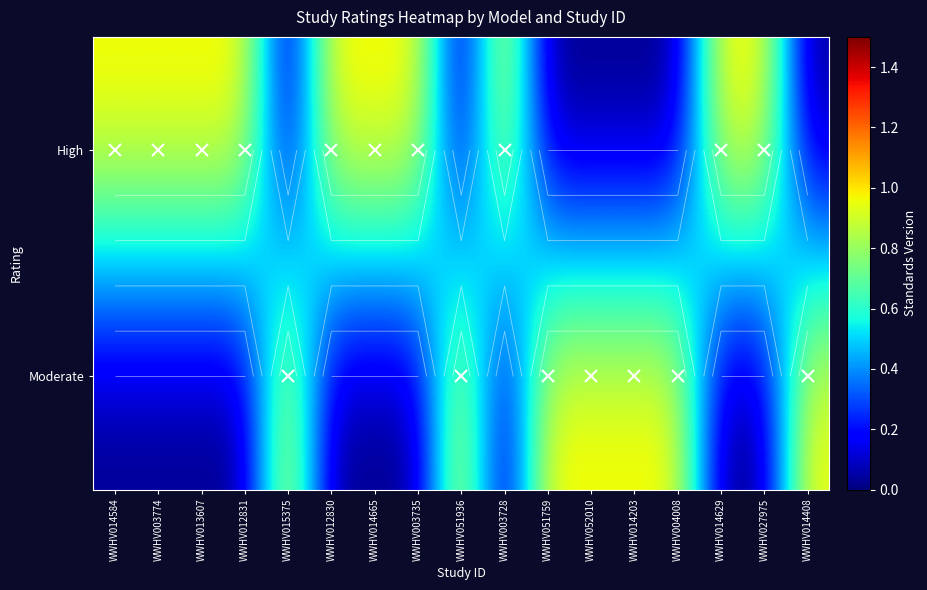

What is the total value across all series at WWHV051936?

1